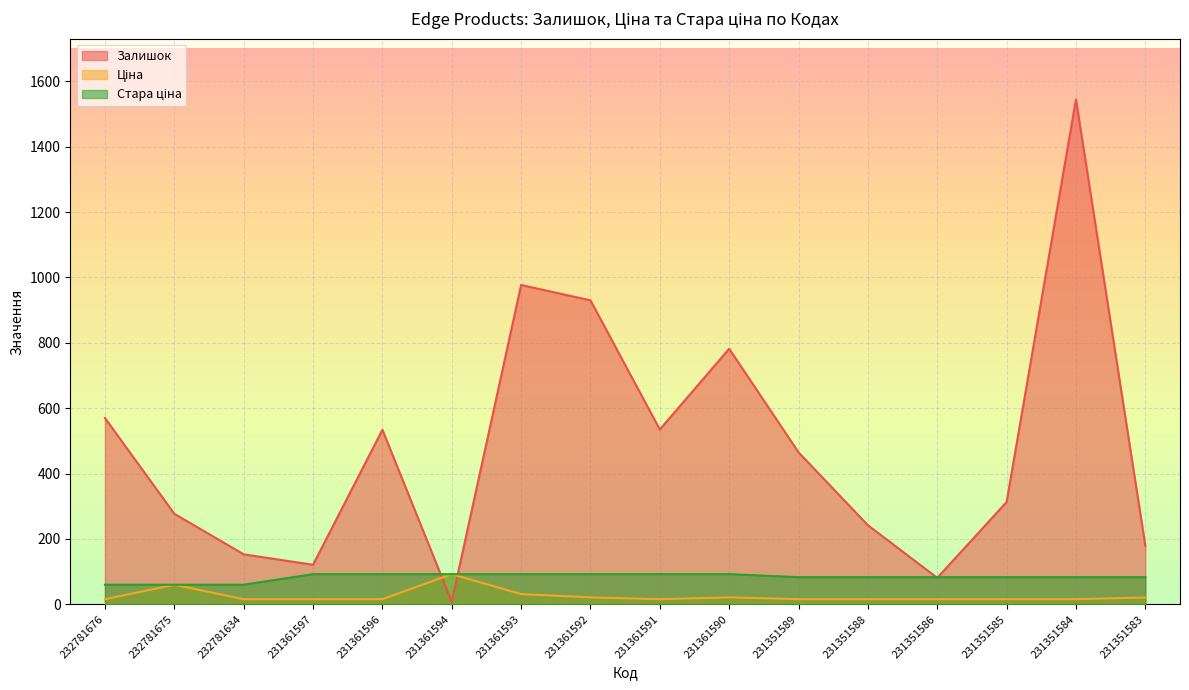

Is it true that Стара ціна equals 17.0 at 232781634?

False